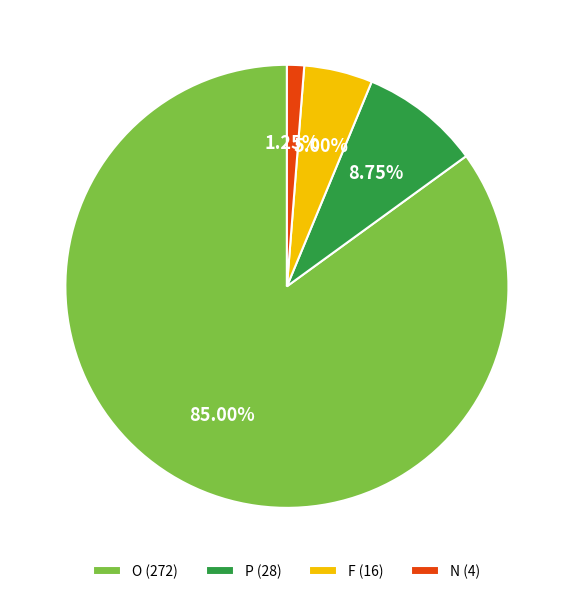

Combined, do F and O account for over 50%?

Yes